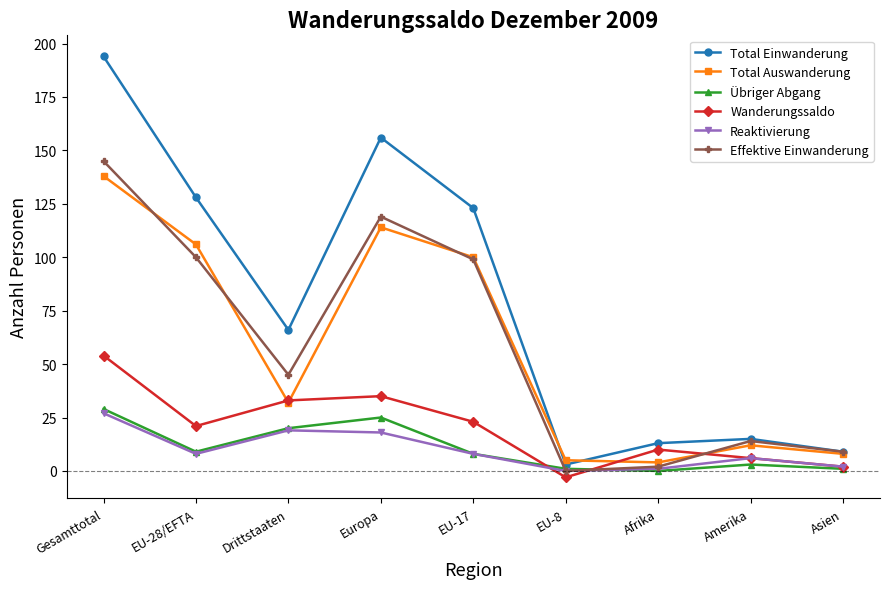

What is the sum of the Total Einwanderung values at Amerika and EU-8?

18